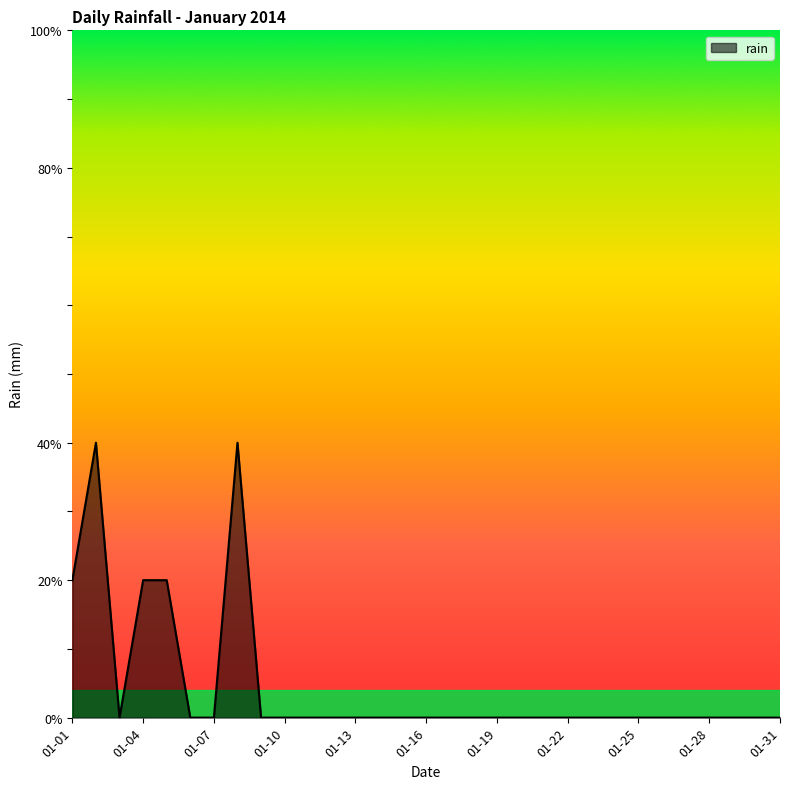

Does the chart display data point markers on the line(s)?

No